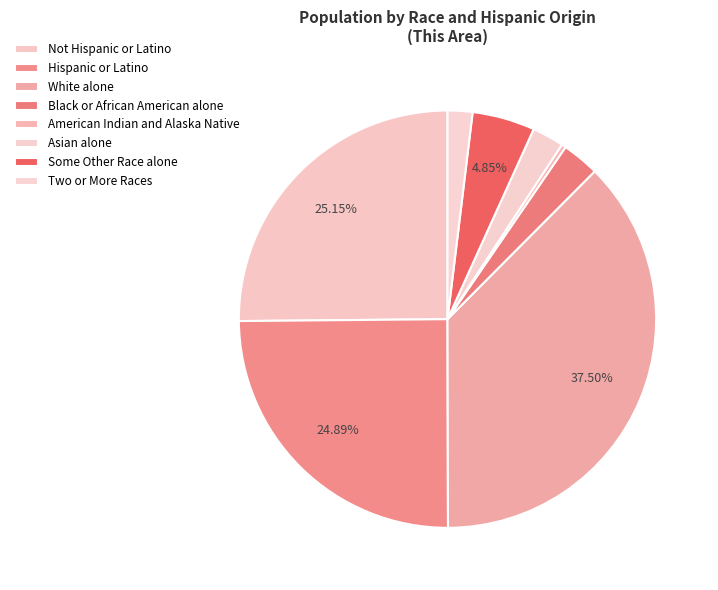

To the nearest percent, what percentage of the pie is Not Hispanic or Latino?

25%